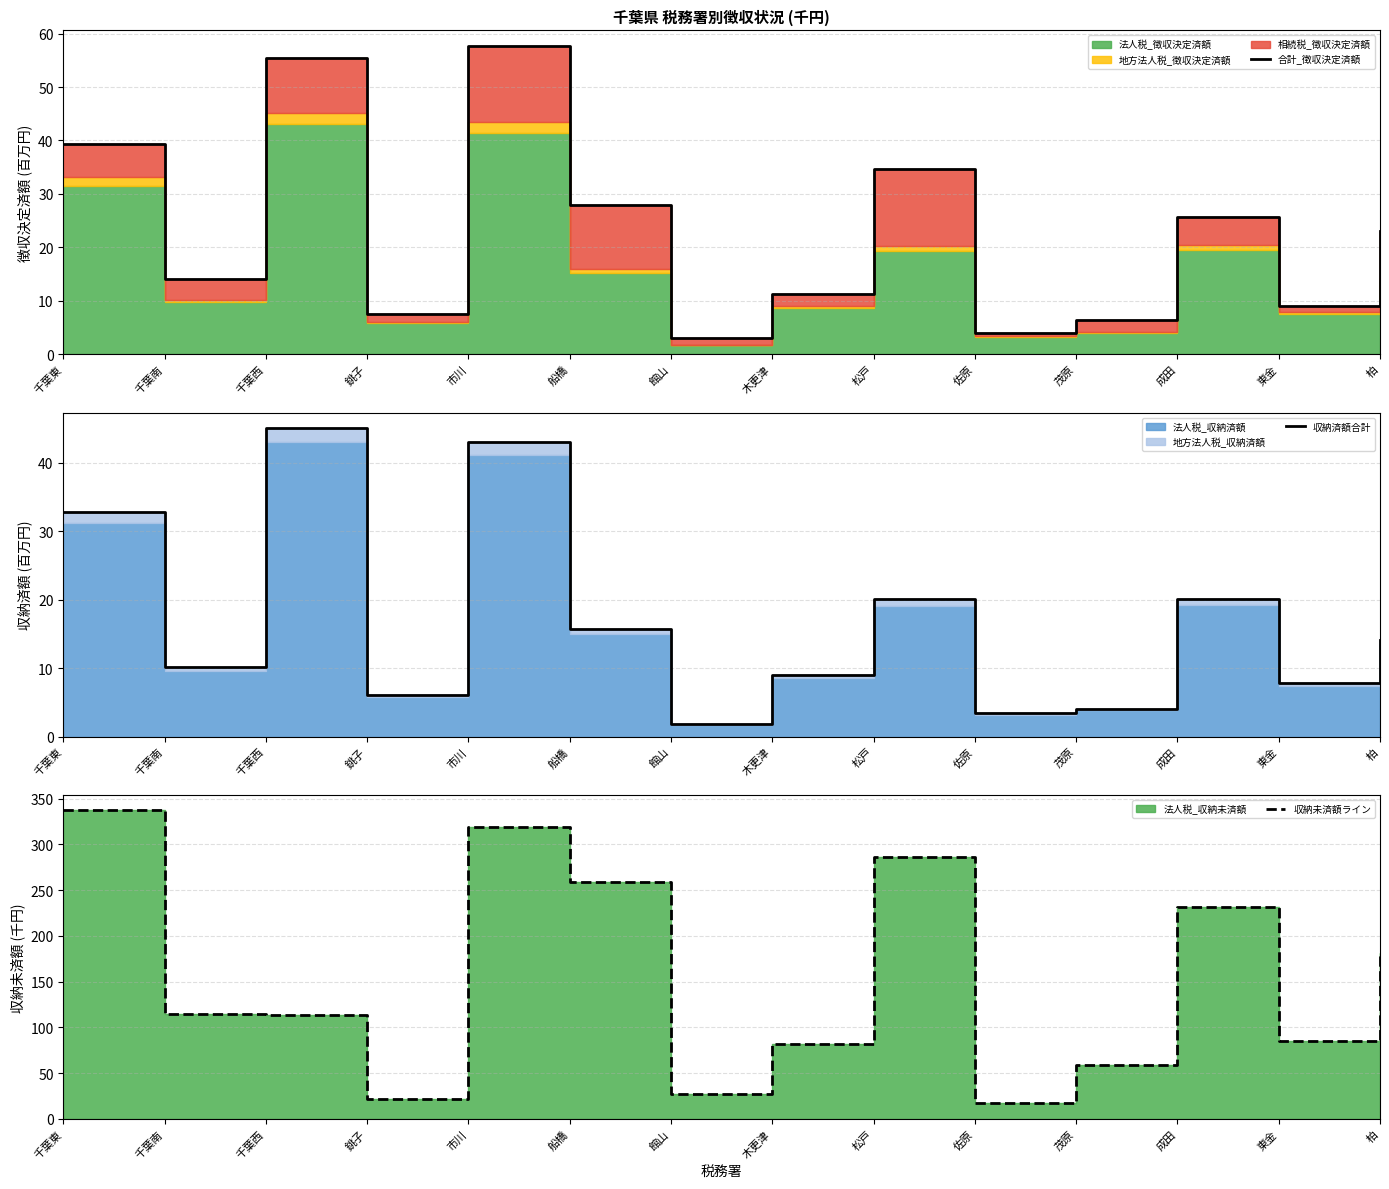

Which series has the largest total across all categories?

収納未済額ライン